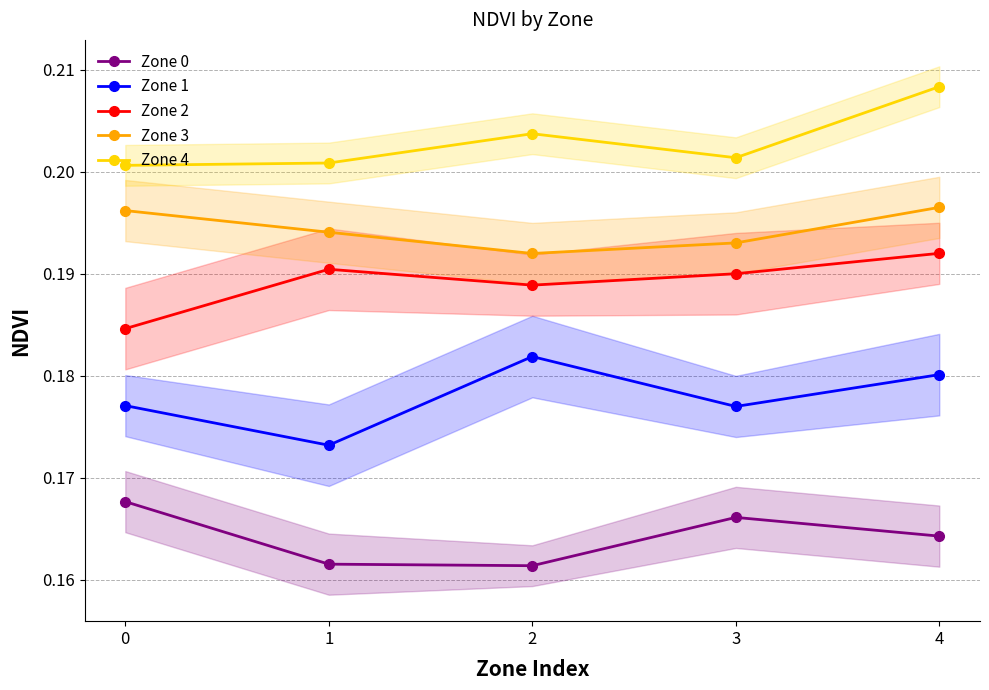

Which series has the largest total across all categories?

Zone 4